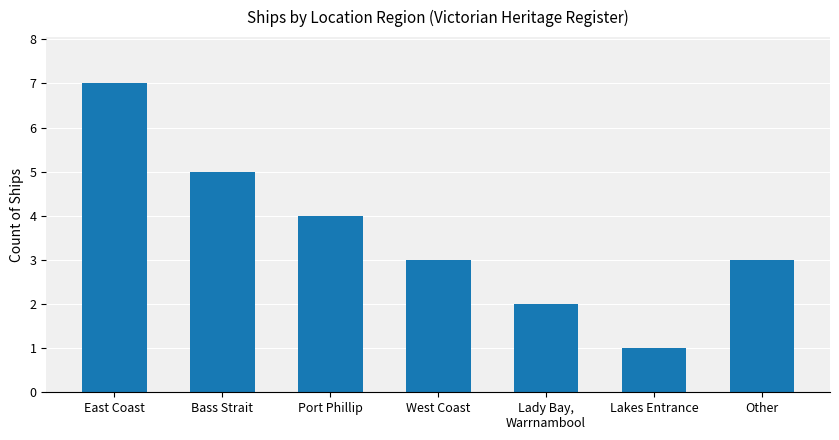

What is the minimum value shown in the chart?

1